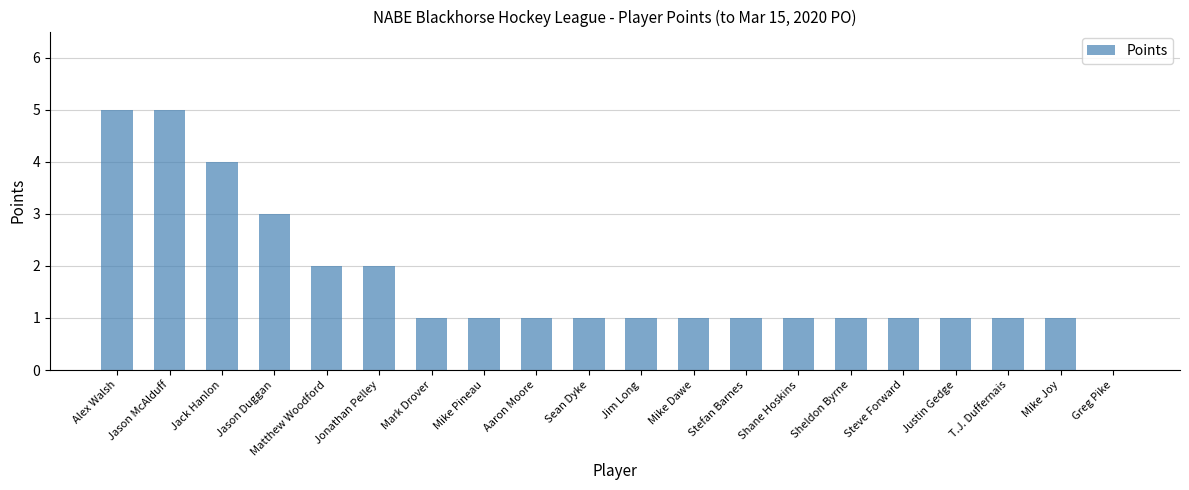

Reading right to left, transcribe all the data shown in this chart.

Greg Pike=0	Mike Joy=1	T.J. Duffernais=1	Justin Gedge=1	Steve Forward=1	Sheldon Byrne=1	Shane Hoskins=1	Stefan Barnes=1	Mike Dawe=1	Jim Long=1	Sean Dyke=1	Aaron Moore=1	Mike Pineau=1	Mark Drover=1	Jonathan Pelley=2	Matthew Woodford=2	Jason Duggan=3	Jack Hanlon=4	Jason McAlduff=5	Alex Walsh=5